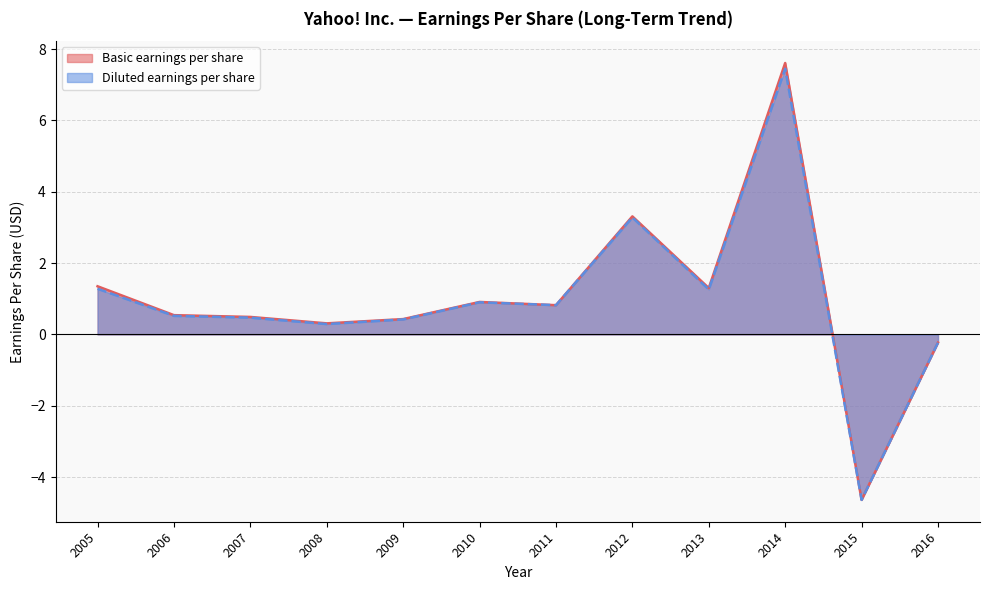

True or false: Basic earnings per share and Diluted earnings per share intersect in this chart.

False